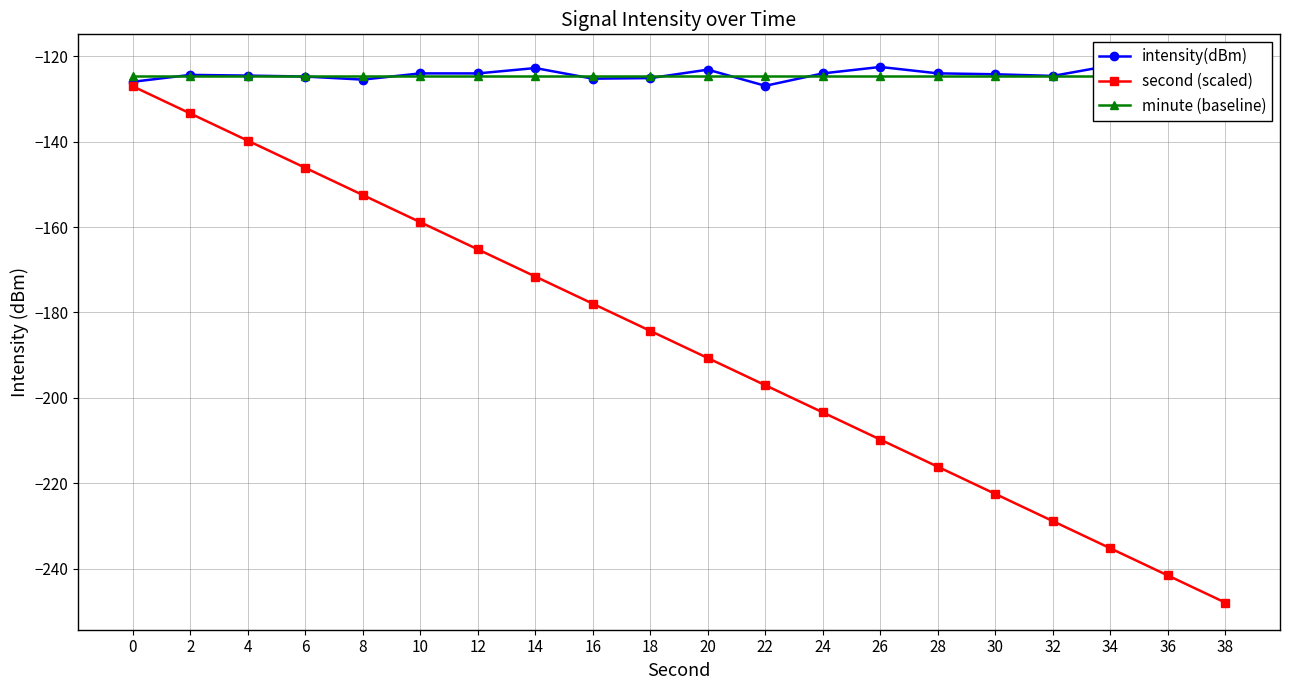

Rank the categories by minute (baseline) value from highest to lowest.

0, 2, 4, 6, 8, 10, 12, 14, 16, 18, 20, 22, 24, 26, 28, 30, 32, 34, 36, 38